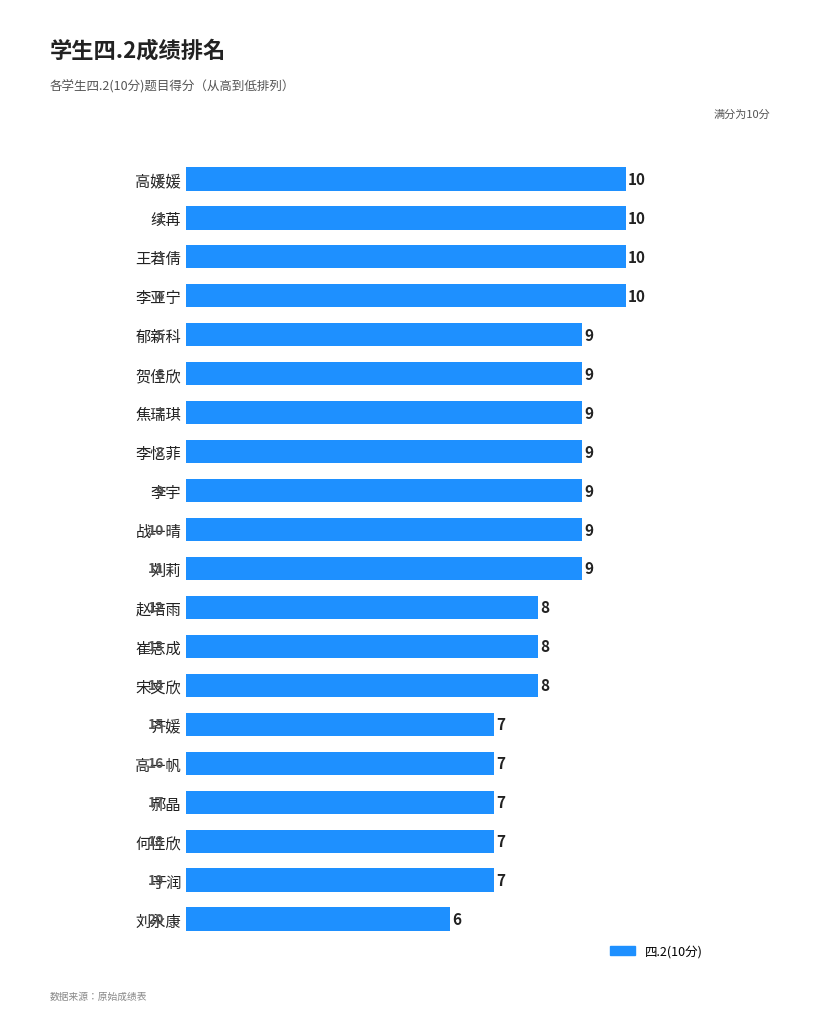

What is the ratio of the value at 齐媛 to the value at 贺佳欣?

0.8